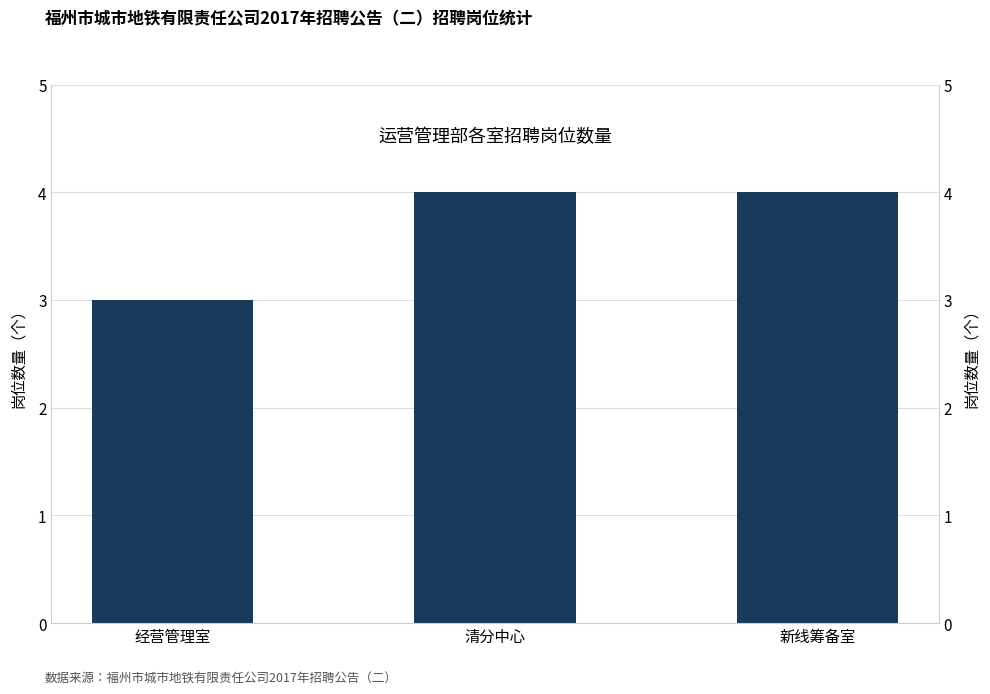

What is the change in value from 经营管理室 to 清分中心?

+1